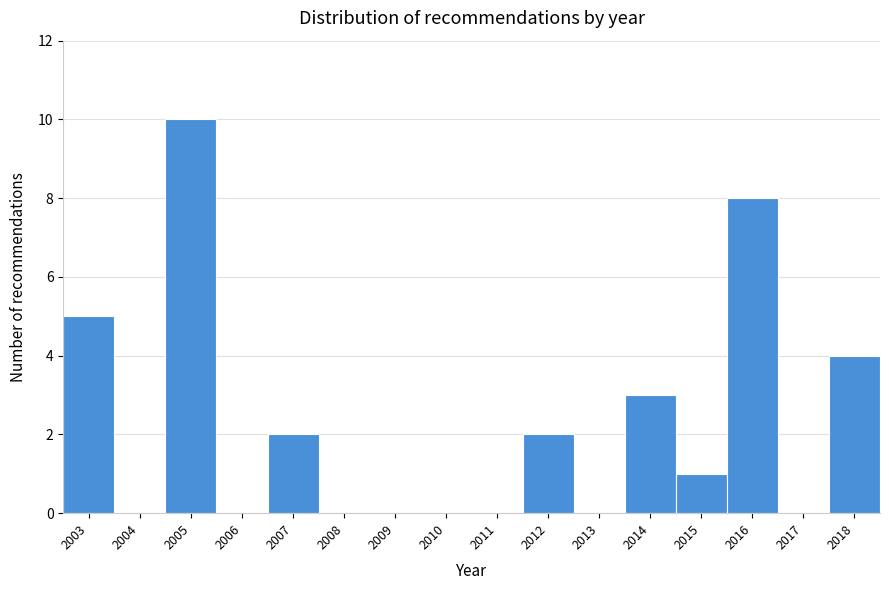

Reading left to right, list all the values displayed in this chart.

2003=5	2004=0	2005=10	2006=0	2007=2	2008=0	2009=0	2010=0	2011=0	2012=2	2013=0	2014=3	2015=1	2016=8	2017=0	2018=4